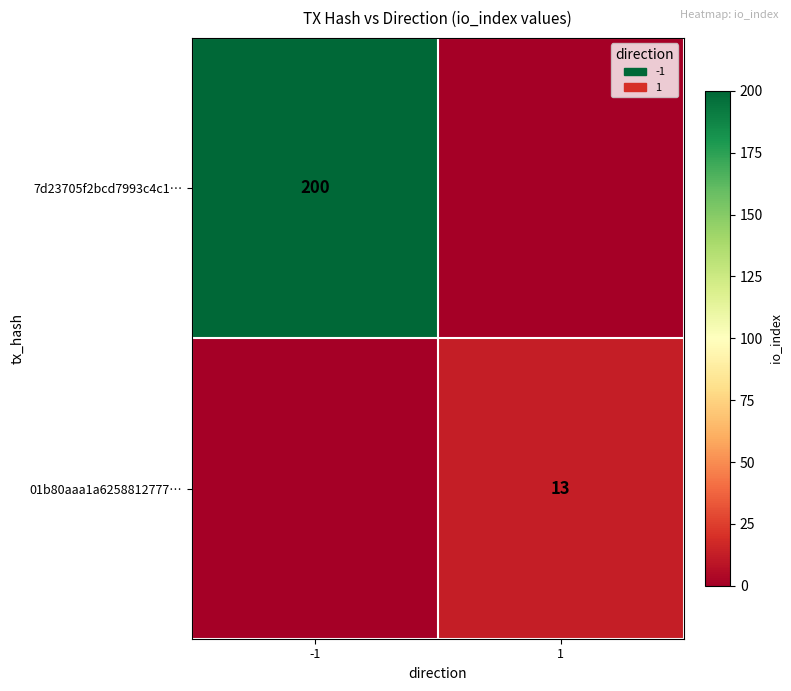

True or false: 7d23705f2bcd7993c4c1… has a value of 299 at -1.

False